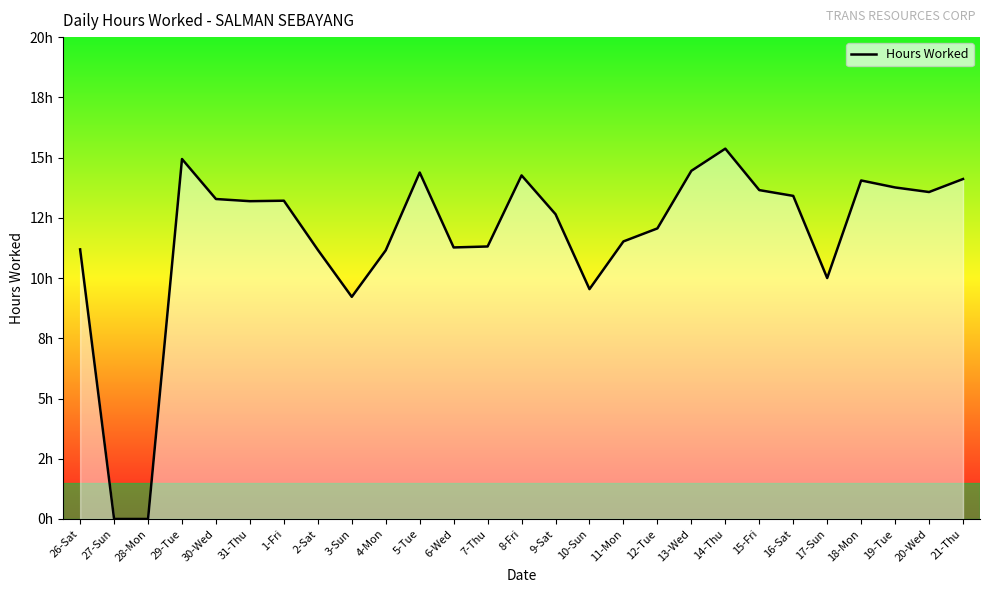

Reading left to right, extract all data points from this chart.

26-Sat=11.2	27-Sun=0.0	28-Mon=0.0	29-Tue=14.9	30-Wed=13.3	31-Thu=13.2	1-Fri=13.2	2-Sat=11.2	3-Sun=9.2	4-Mon=11.2	5-Tue=14.4	6-Wed=11.3	7-Thu=11.3	8-Fri=14.3	9-Sat=12.7	10-Sun=9.5	11-Mon=11.5	12-Tue=12.1	13-Wed=14.4	14-Thu=15.4	15-Fri=13.7	16-Sat=13.4	17-Sun=10.0	18-Mon=14.1	19-Tue=13.8	20-Wed=13.6	21-Thu=14.1